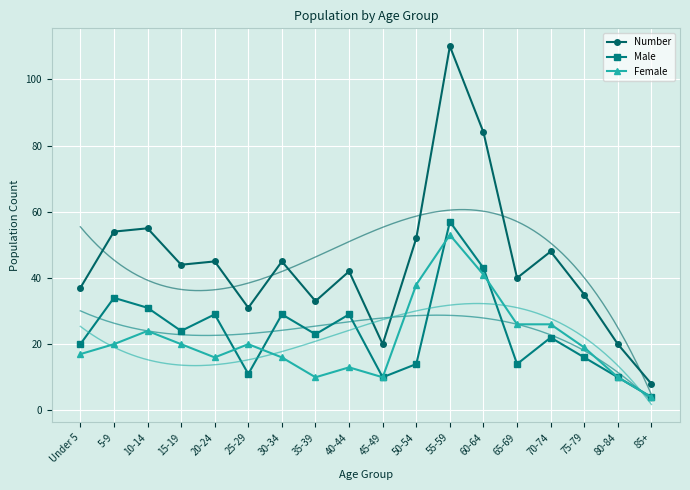

True or false: Female and Number cross at least once.

False